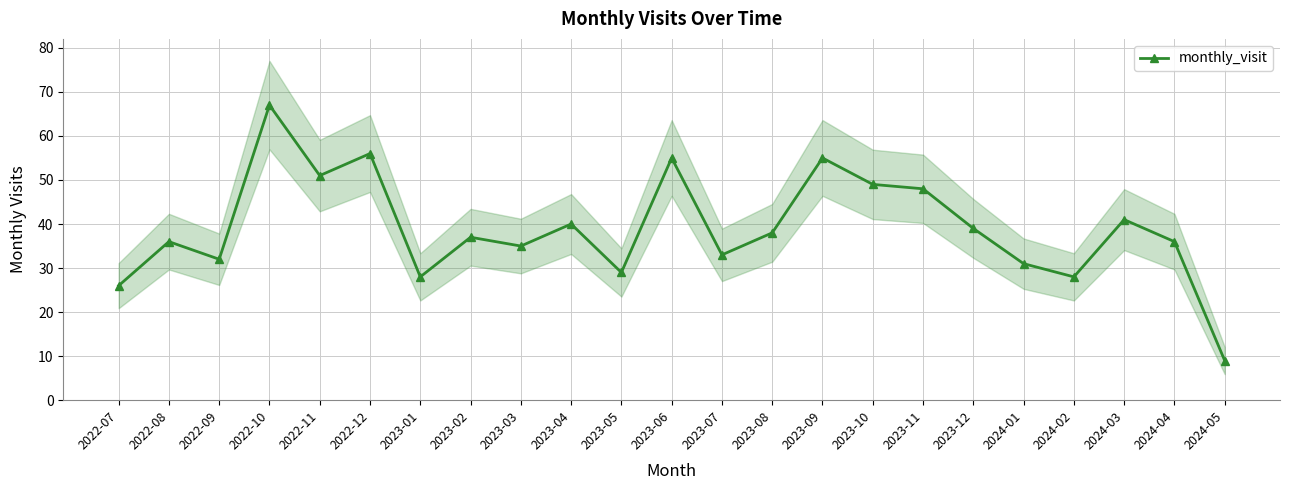

What is the maximum value shown in the chart?

67